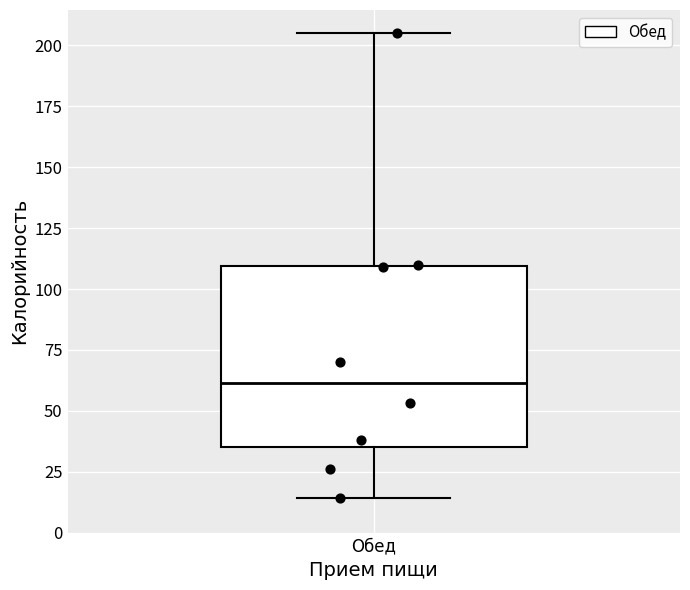

Transcribe this box plot: give where the median line is, the range the box spans, and where the two whiskers end, as read against the y-axis. The values are not printed on the chart, so give them approximately, as read against the axis.

median 60, box 35 to 110, whiskers 15 to 205